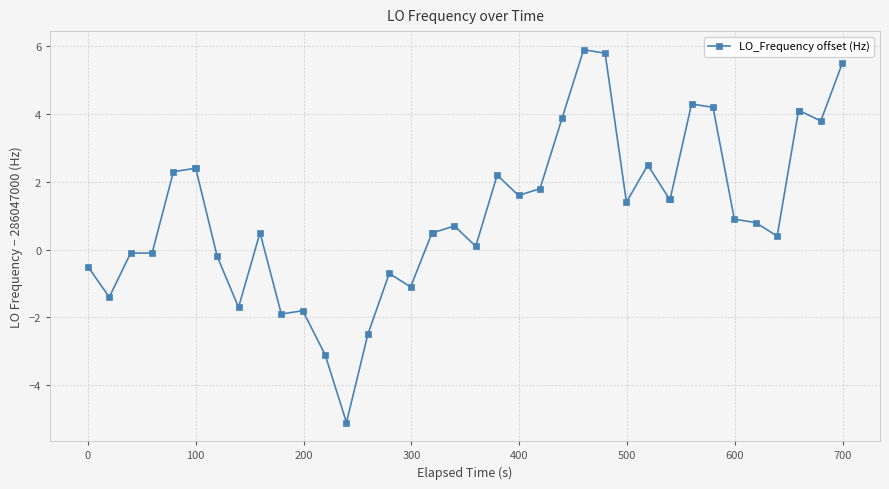

What is the value of the 18th point from the left?

0.5